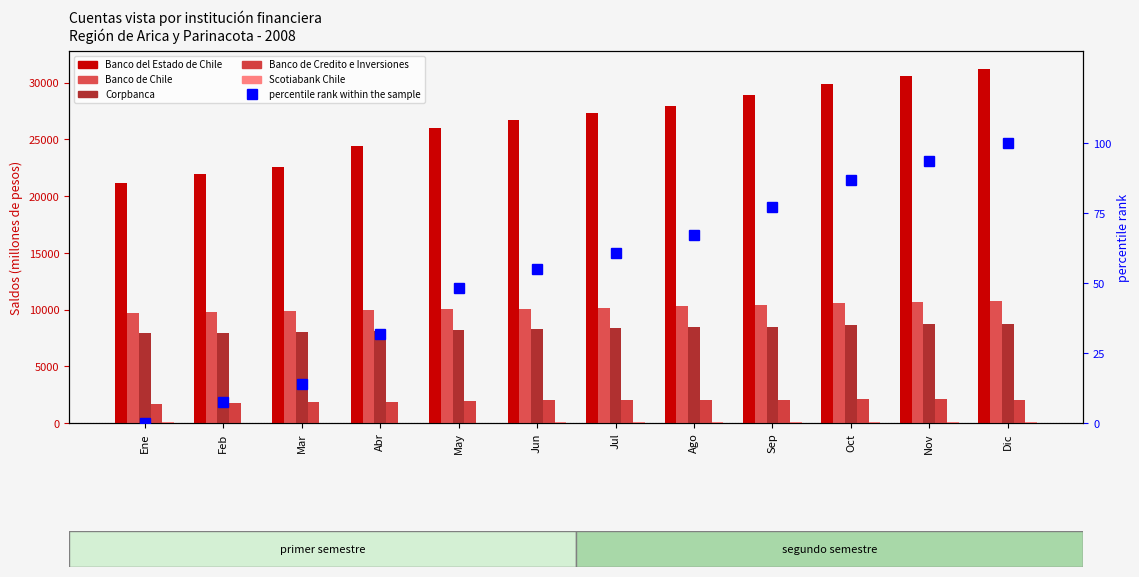

The value of Corpbanca at Feb is 7954.0. True or false?

True